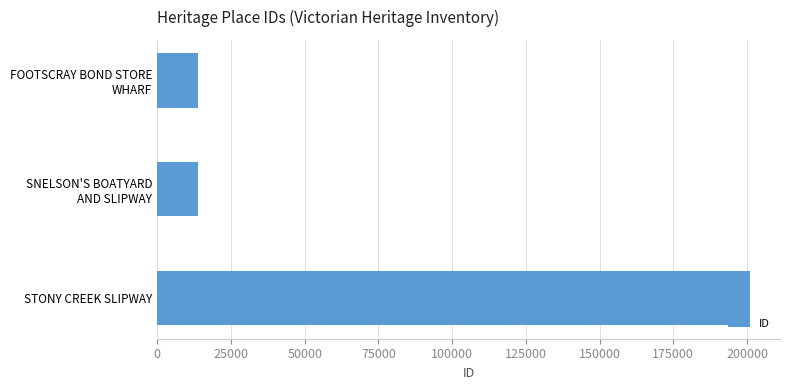

True or false: the data shows 201132 at STONY CREEK SLIPWAY.

True